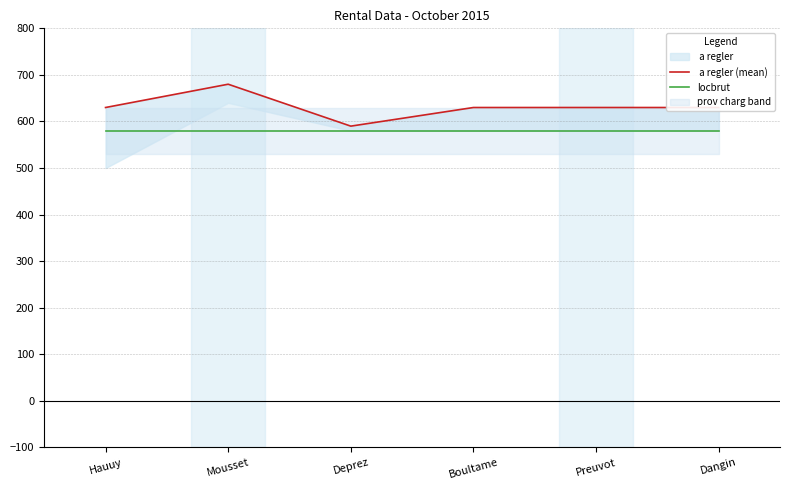

Rank the categories by  a regler (mean) value from lowest to highest.

Deprez, Hauuy, Boultame, Preuvot, Dangin, Mousset